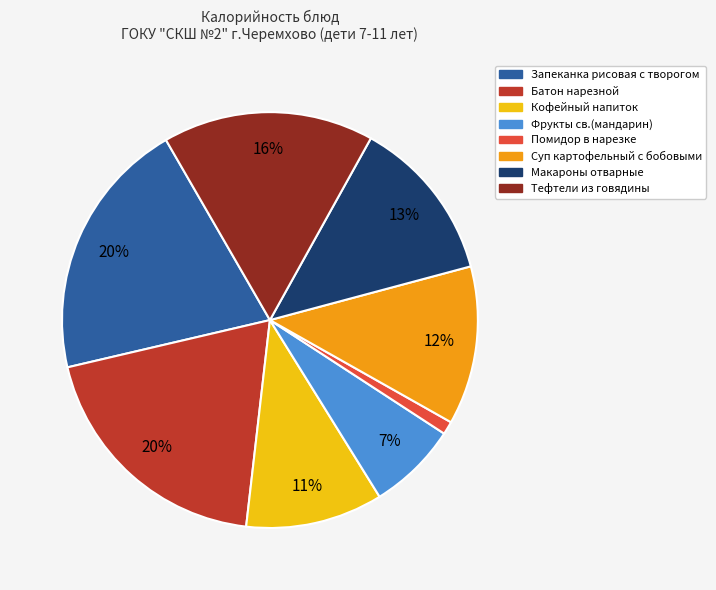

Do Батон нарезной and Кофейный напиток together represent more than half of the pie?

No